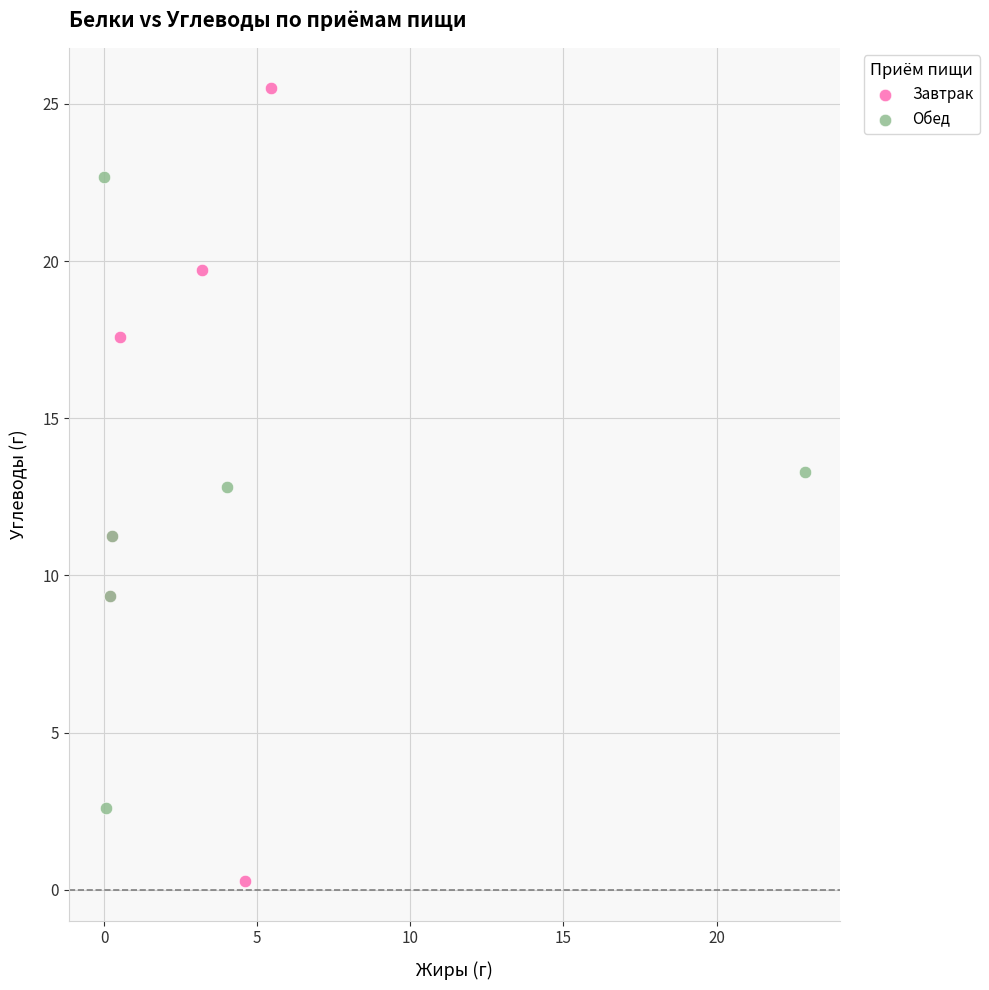

Which series reaches the maximum Y coordinate?

Завтрак